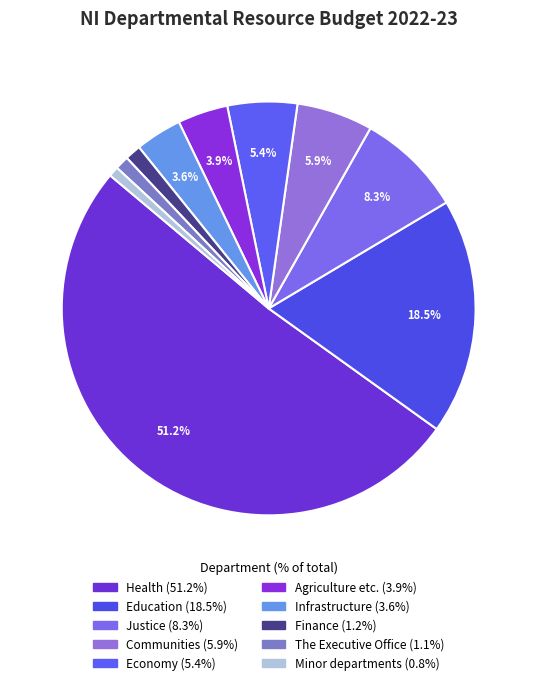

Combined, do Minor departments and Health account for over 50%?

Yes